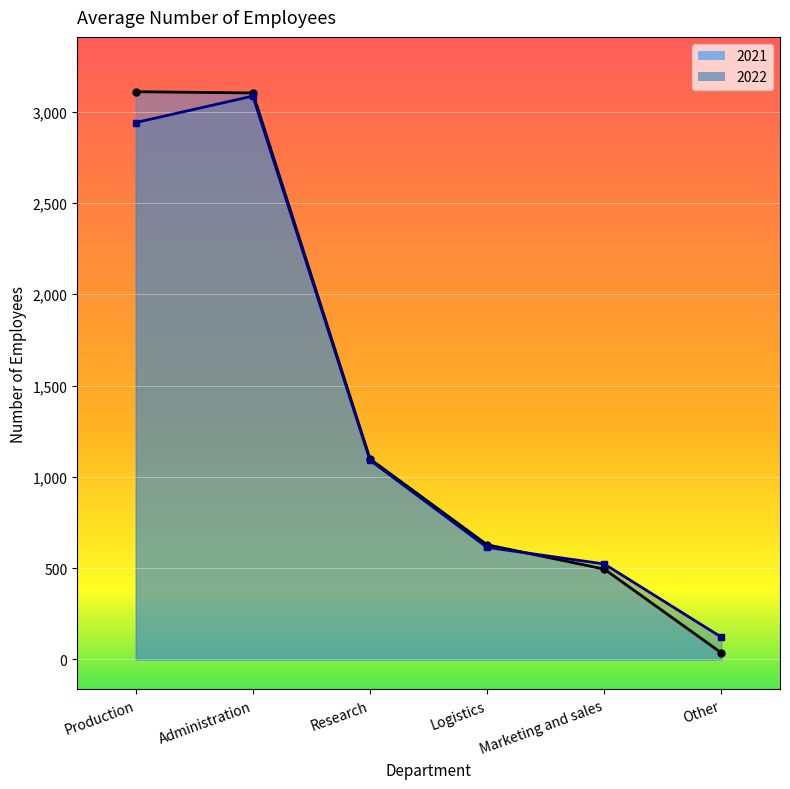

Where do 2022 and 2021 first cross each other?

Logistics and Marketing and sales